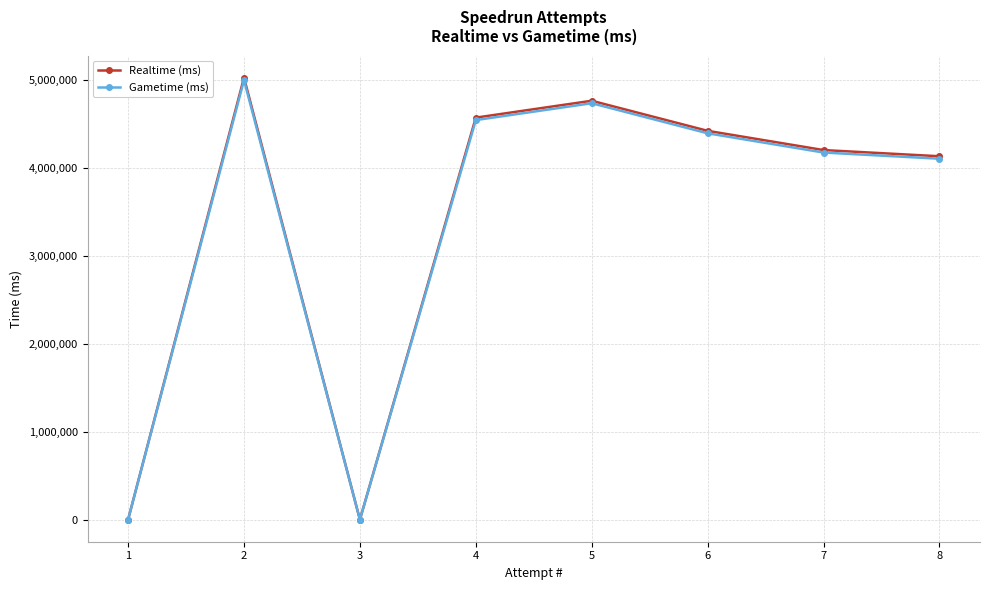

Reading left to right, extract all data points from this chart.

Realtime (ms): 1=0	2=5031512	3=0	4=4576443	5=4768611	6=4426250	7=4207281	8=4136814
Gametime (ms): 1=0	2=5003333	3=0	4=4548622	5=4740571	6=4398133	7=4179086	8=4108742